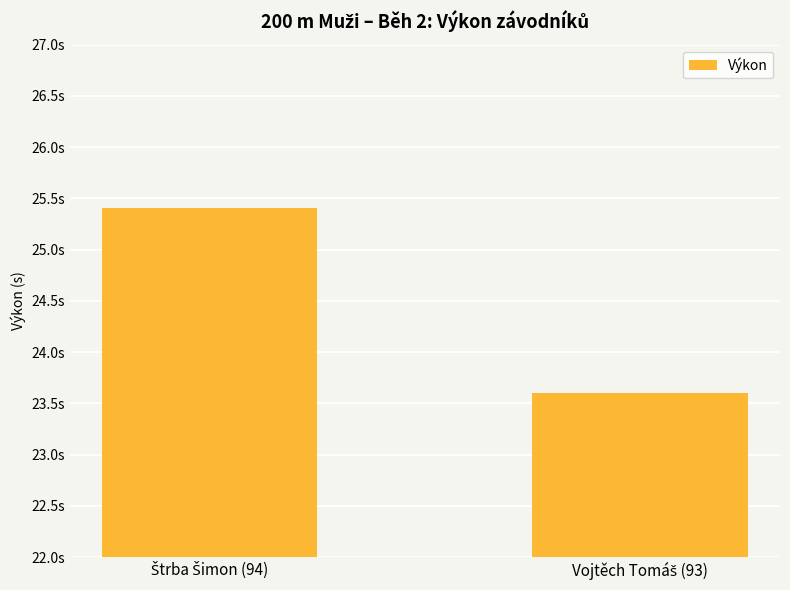

Reading right to left, list all the values displayed in this chart.

23.6	25.4